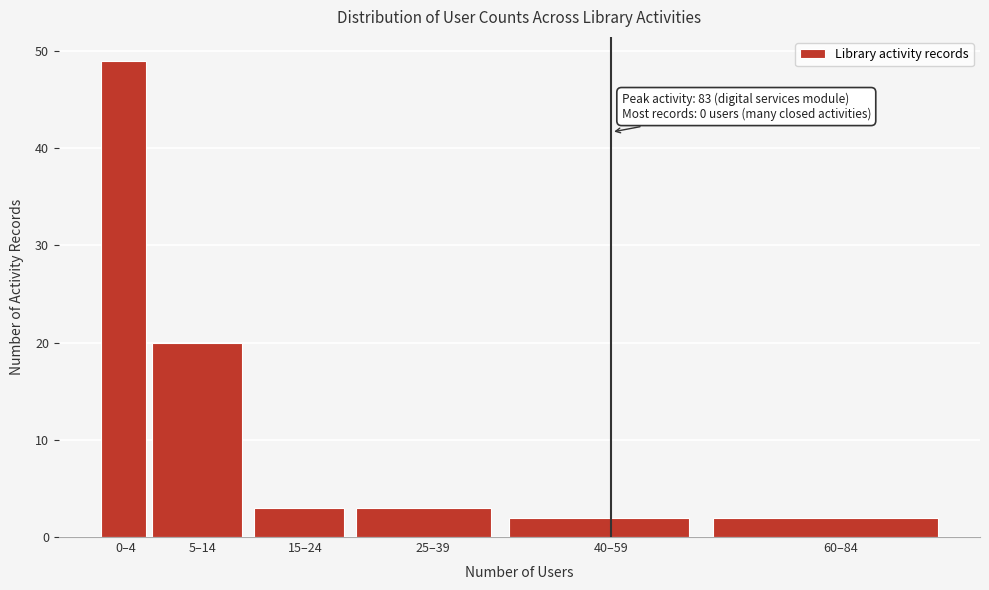

Reading right to left, transcribe all the data shown in this chart.

2	2	3	3	20	49